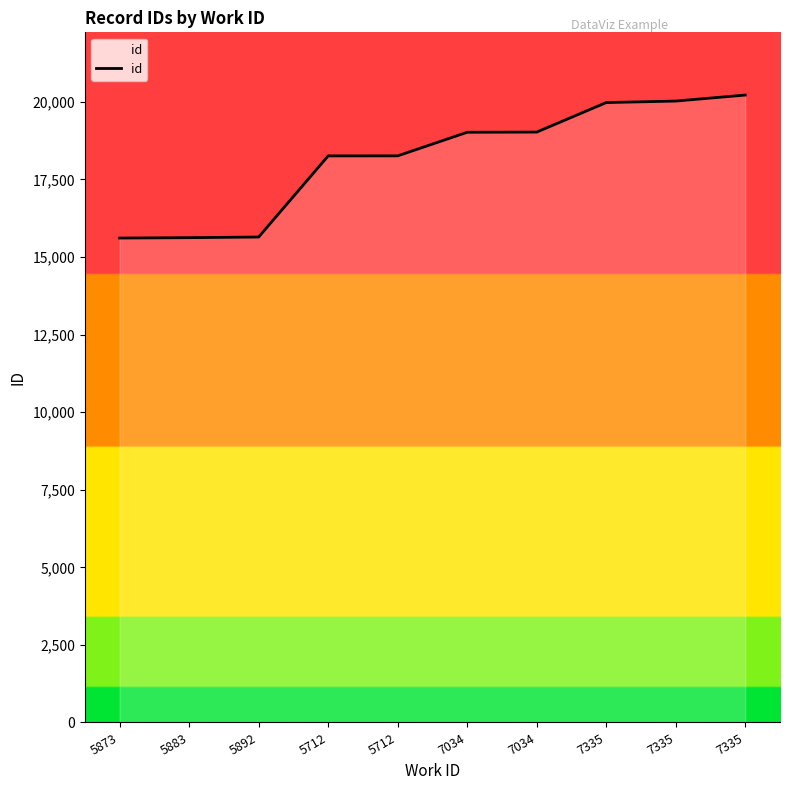

How many lines are shown in the chart?

1